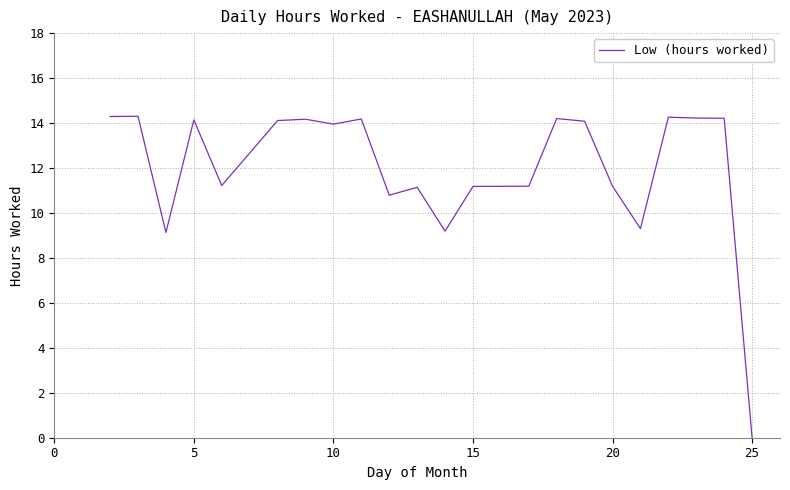

What is the maximum value shown in the chart?

14.3